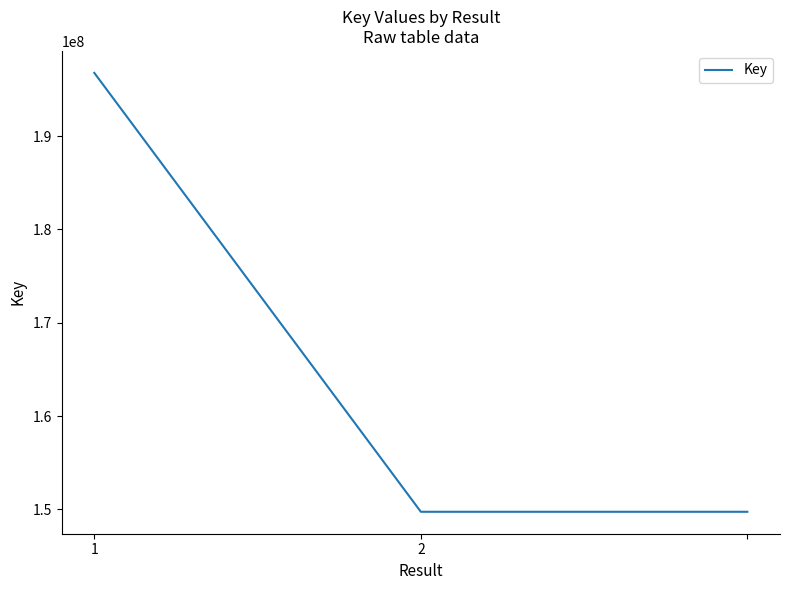

What is the greatest value displayed?

196765910